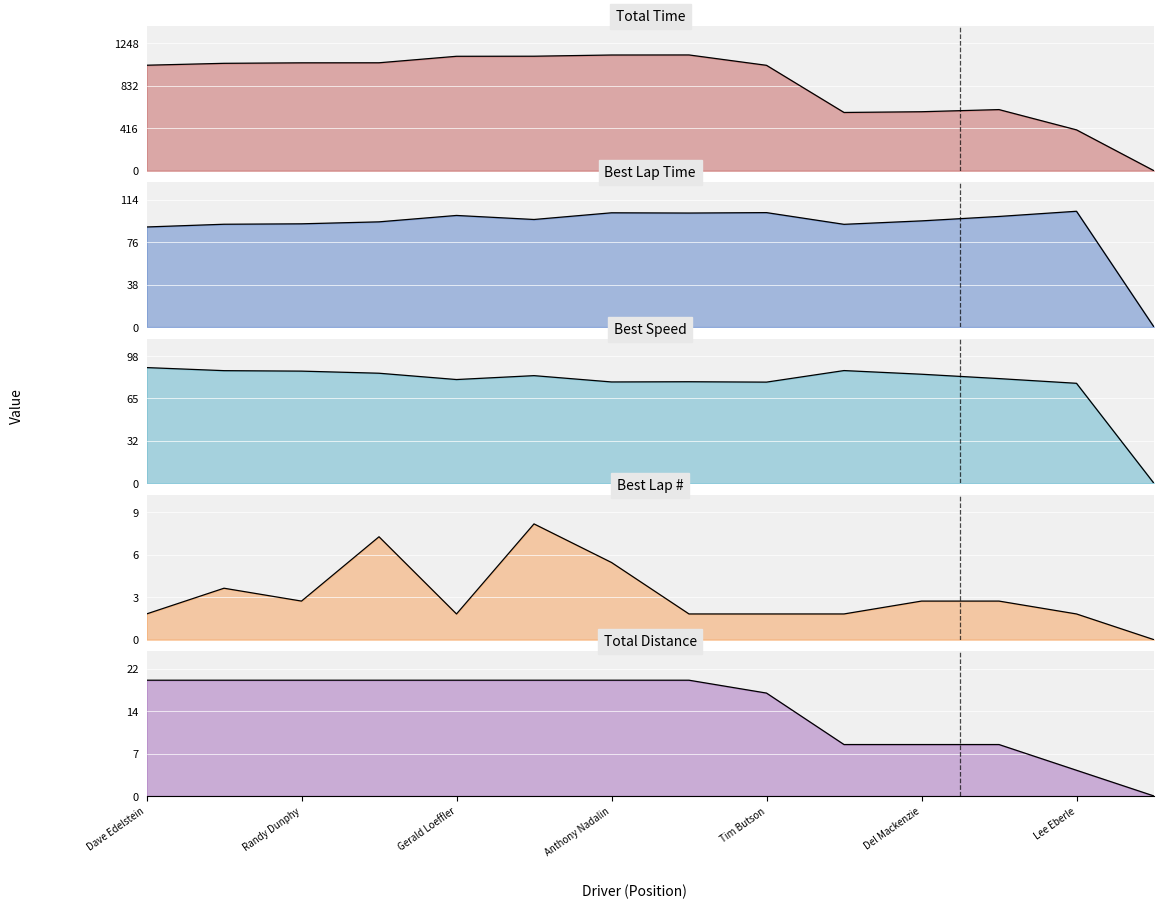

Where is Total Time (line) nearest to the value 567?

9